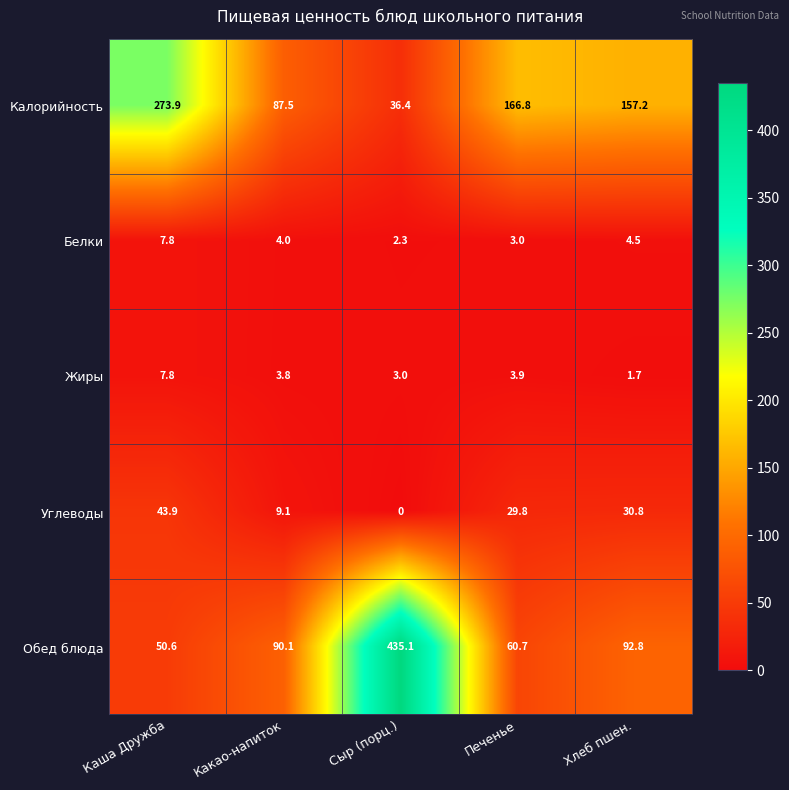

Is it true that Калорийность equals 135.0 at Какао-напиток?

False